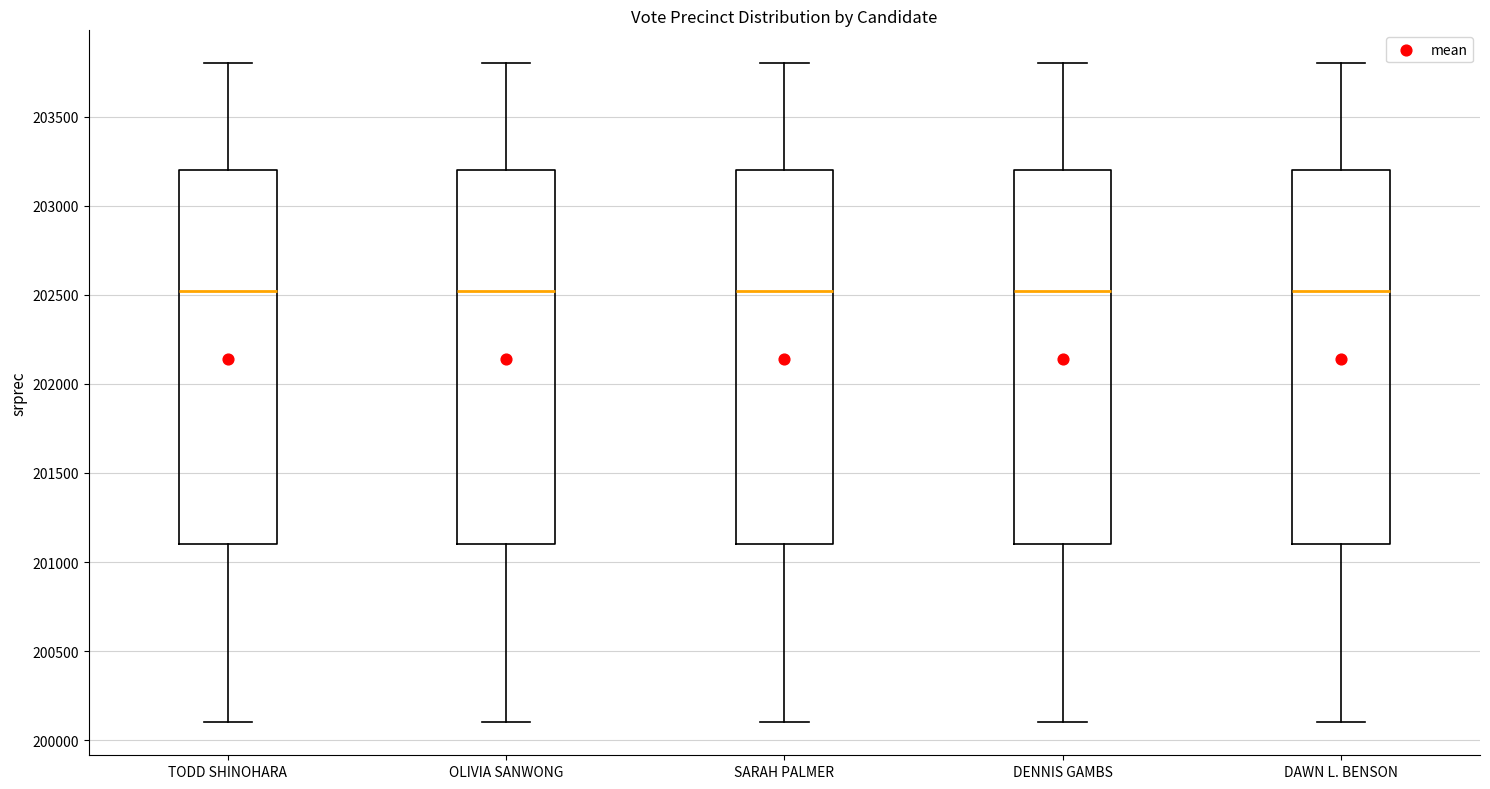

Reading left to right, transcribe this box plot: for each box, give where its median line is, the range the box spans, and where its two whiskers end, as read against the y-axis. The values are not printed on the chart, so give them approximately, as read against the axis.

TODD SHINOHARA: median 202500, box 201100 to 203200, whiskers 200100 to 203800
OLIVIA SANWONG: median 202500, box 201100 to 203200, whiskers 200100 to 203800
SARAH PALMER: median 202500, box 201100 to 203200, whiskers 200100 to 203800
DENNIS GAMBS: median 202500, box 201100 to 203200, whiskers 200100 to 203800
DAWN L. BENSON: median 202500, box 201100 to 203200, whiskers 200100 to 203800